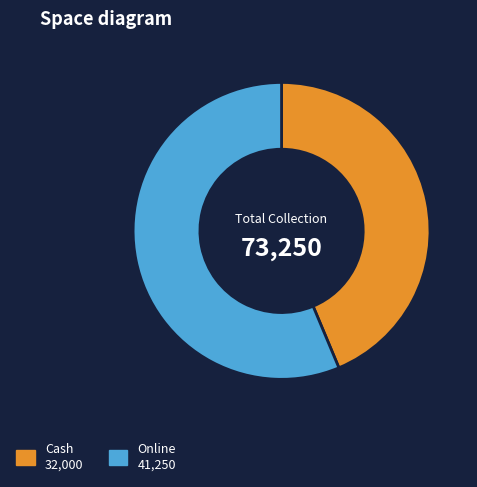

Count the number of slices in the pie.

2